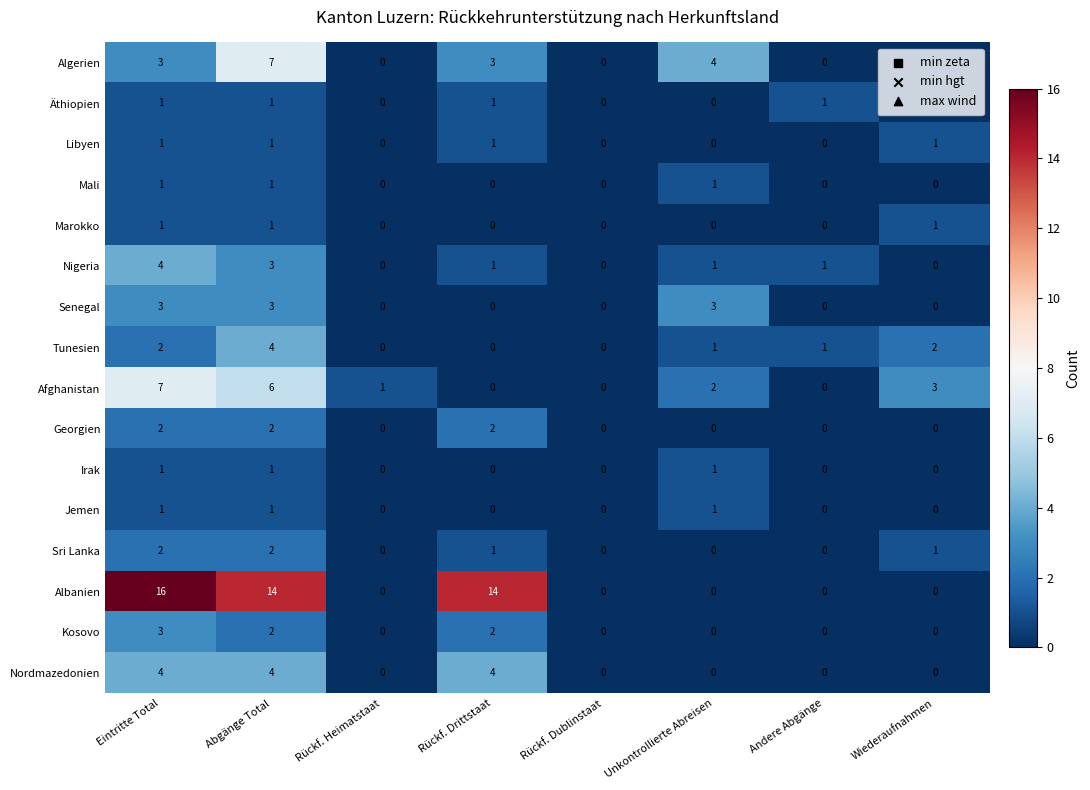

The value of Libyen at Unkontrollierte Abreisen is 0. True or false?

True